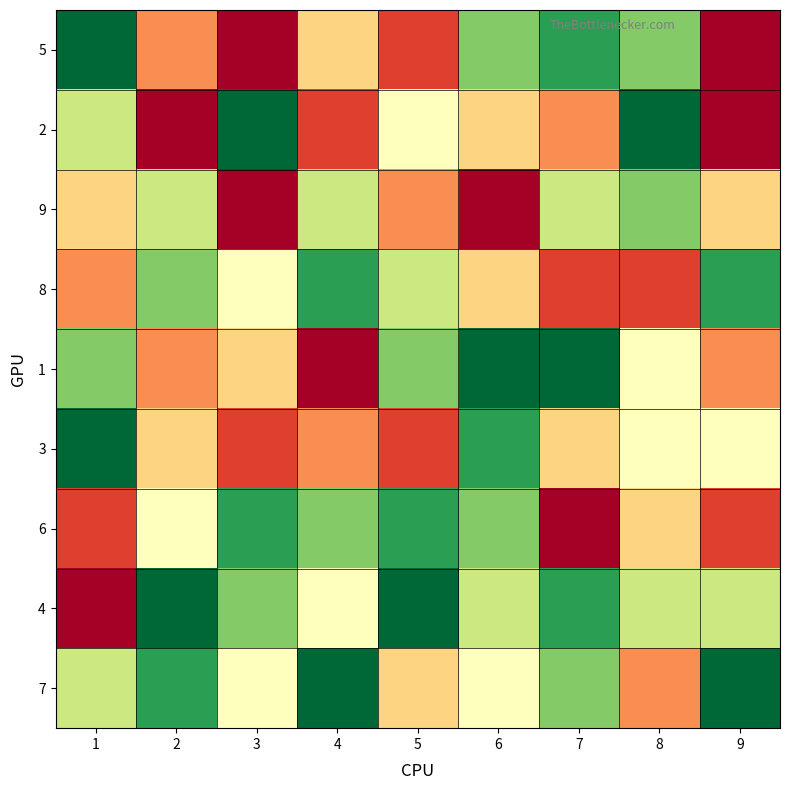

Which has a higher value, 5 or 2?

2